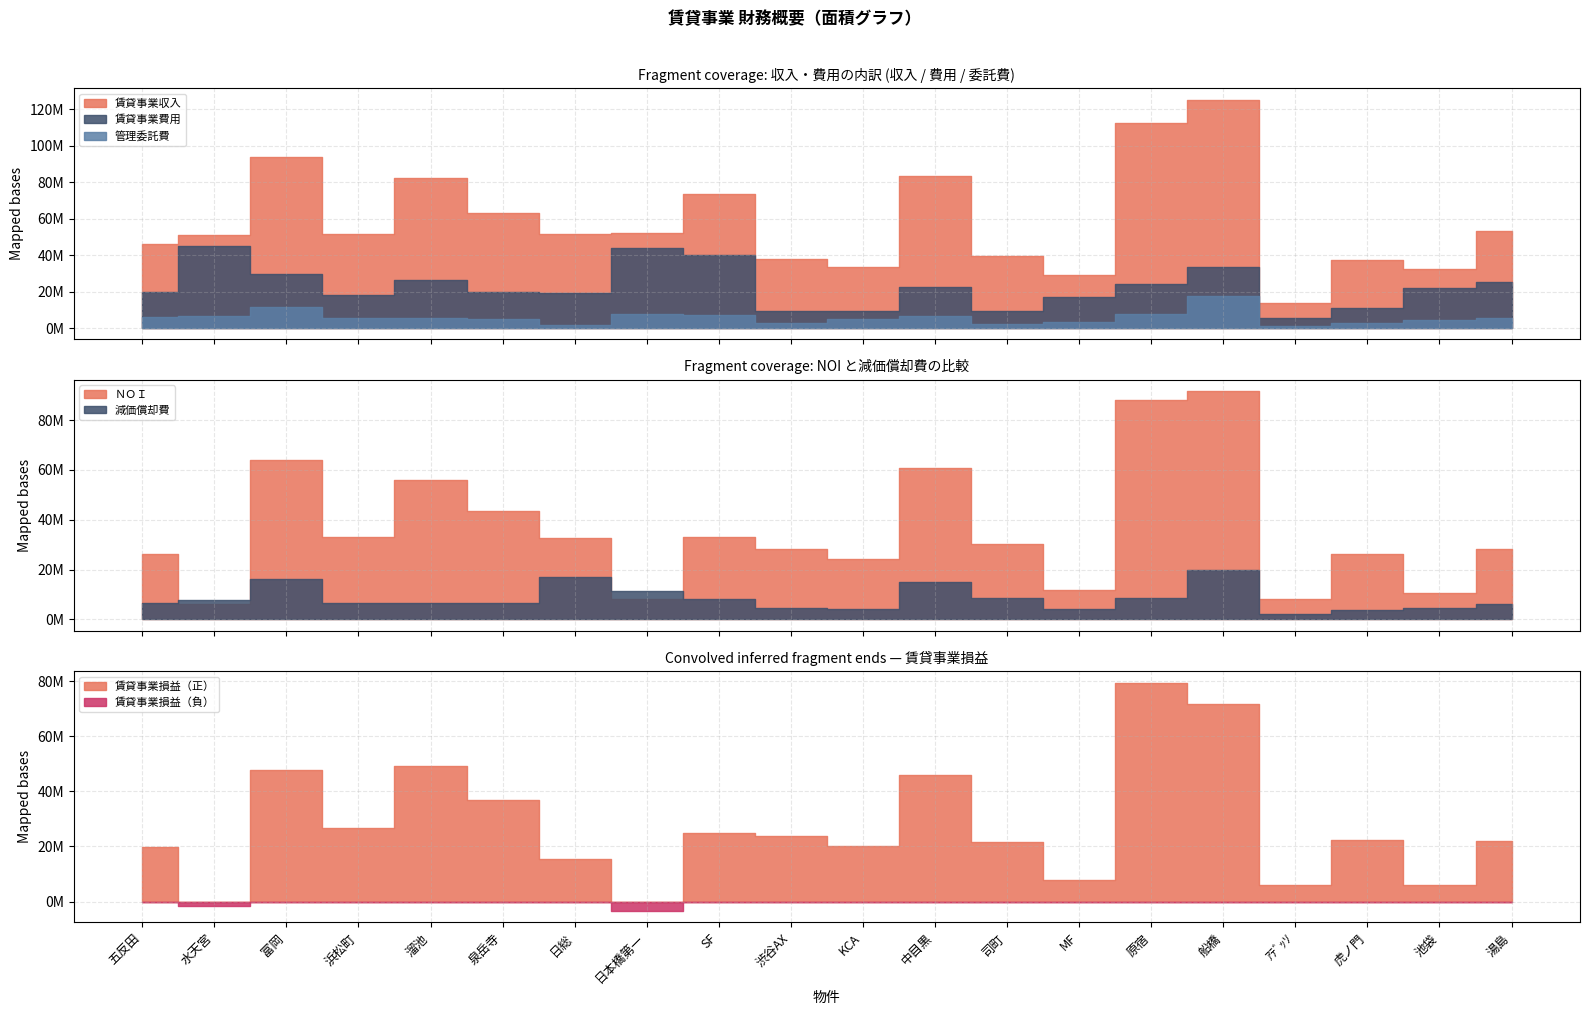

Is the value of 賃貸事業収入 at ｱﾃﾞｯｿ greater than the value of 賃貸事業費用 at SF?

No